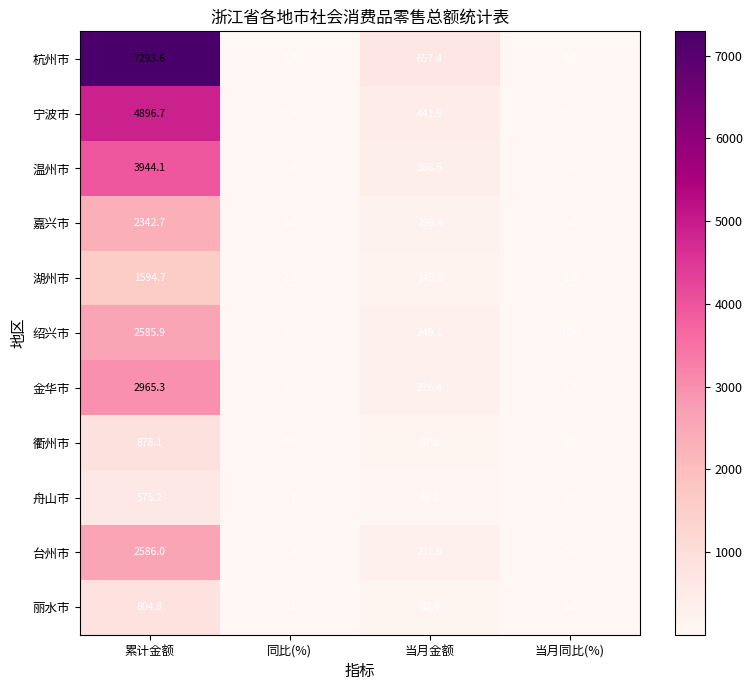

The value of 舟山市 at 累计金额 is 575.2. True or false?

True